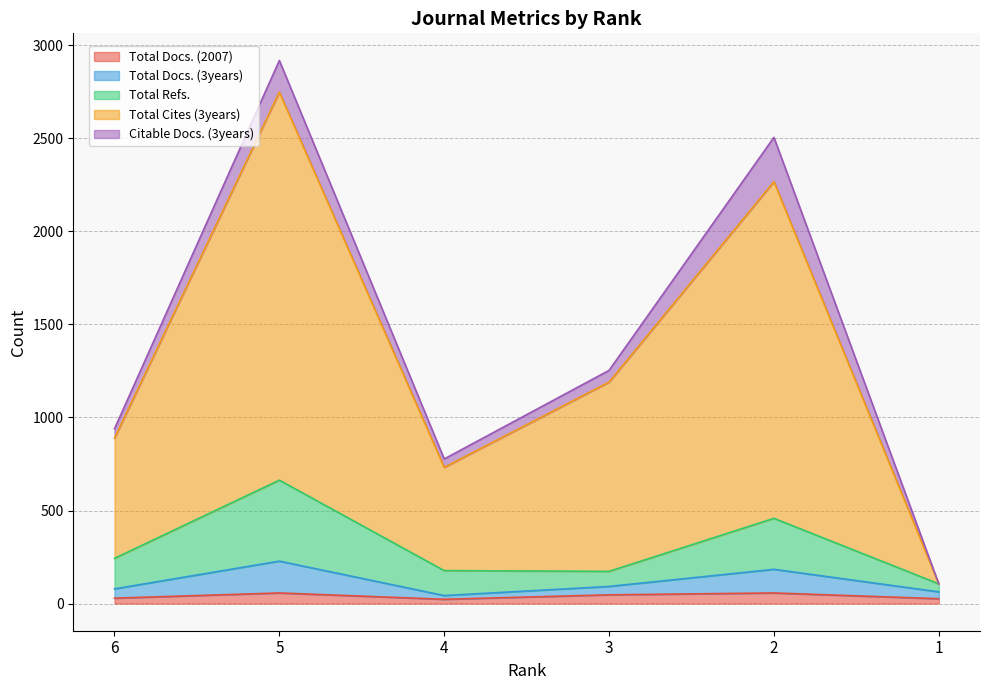

Between 4 and 1, which series saw the biggest shift?

Total Cites (3years)